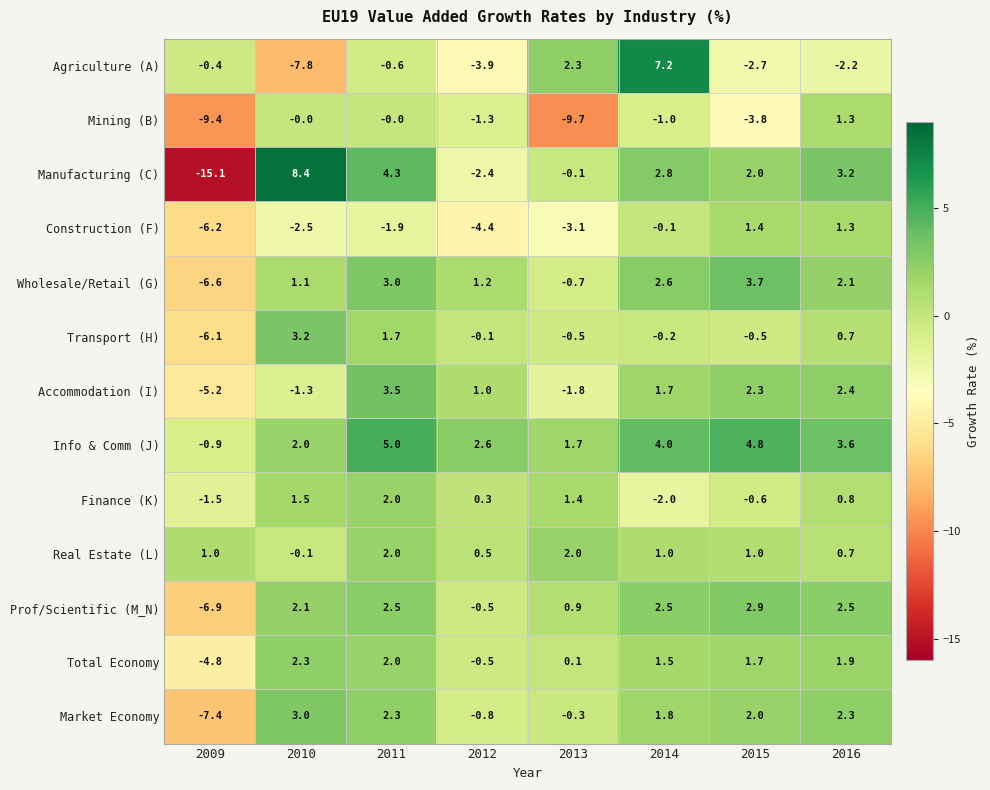

What value does the Finance (K) series have at 2010?

1.5